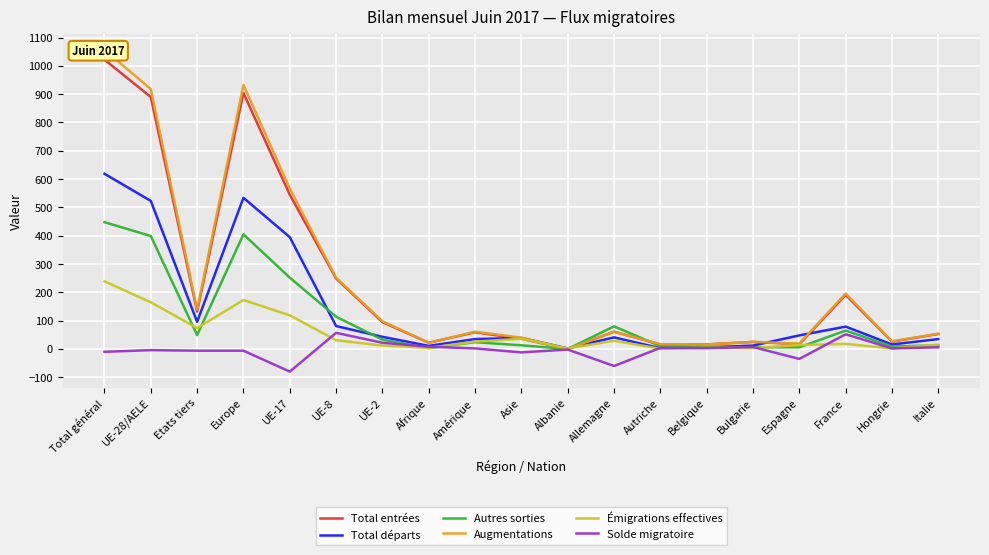

List the labels in order of Émigrations effectives value, smallest first.

Autriche, Albanie, Hongrie, Bulgarie, Afrique, Belgique, UE-2, Espagne, Italie, France, Amérique, Allemagne, UE-8, Asie, Etats tiers, UE-17, UE-28/AELE, Europe, Total général